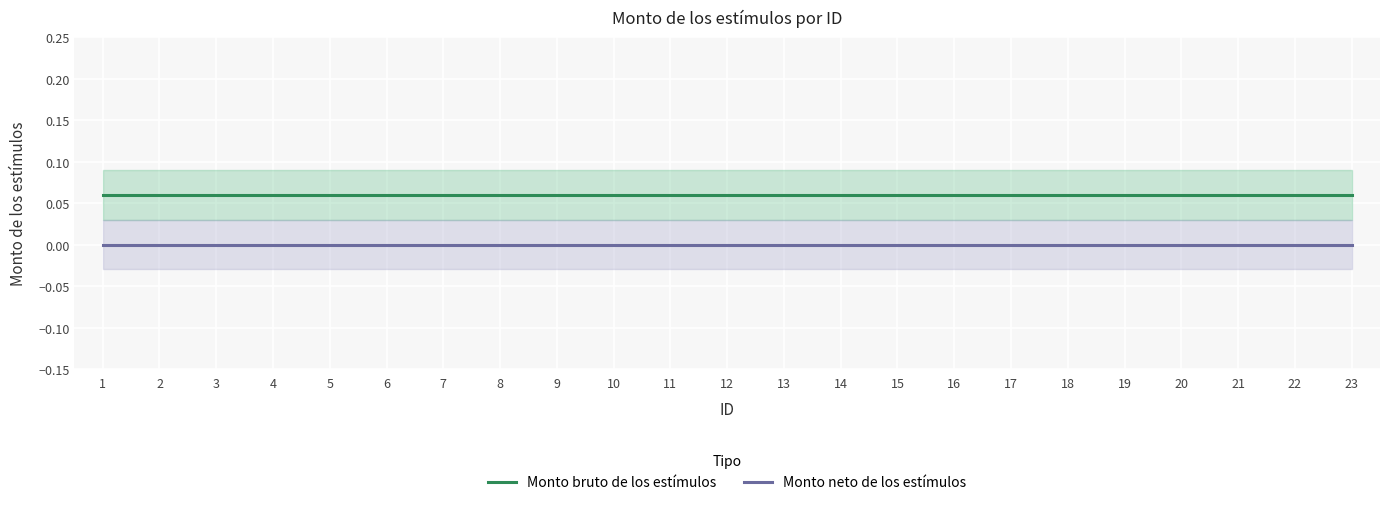

At which category is the sum across all series the highest?

1